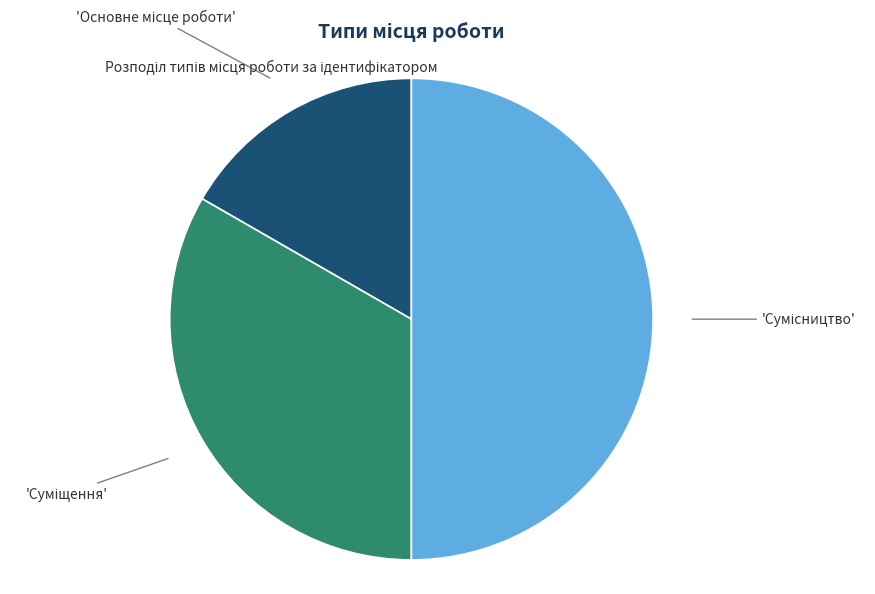

Which slice is the smallest?

Основне місце роботи